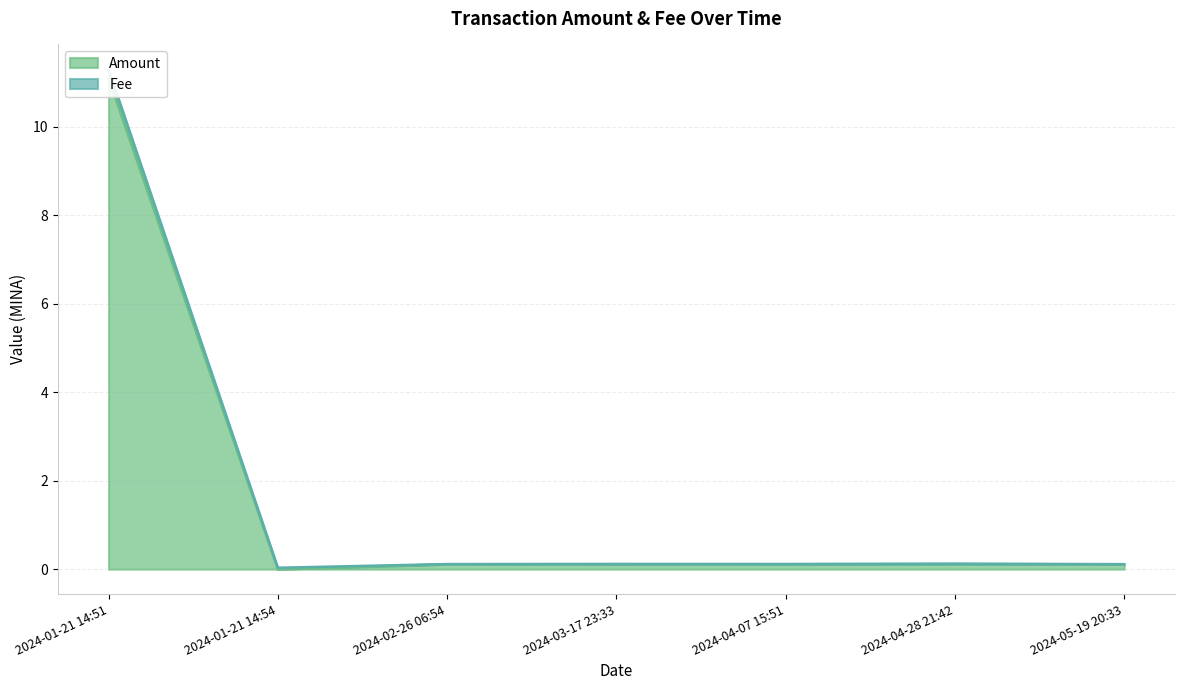

Which category has the lowest value across all series?

2024-01-21 14:54